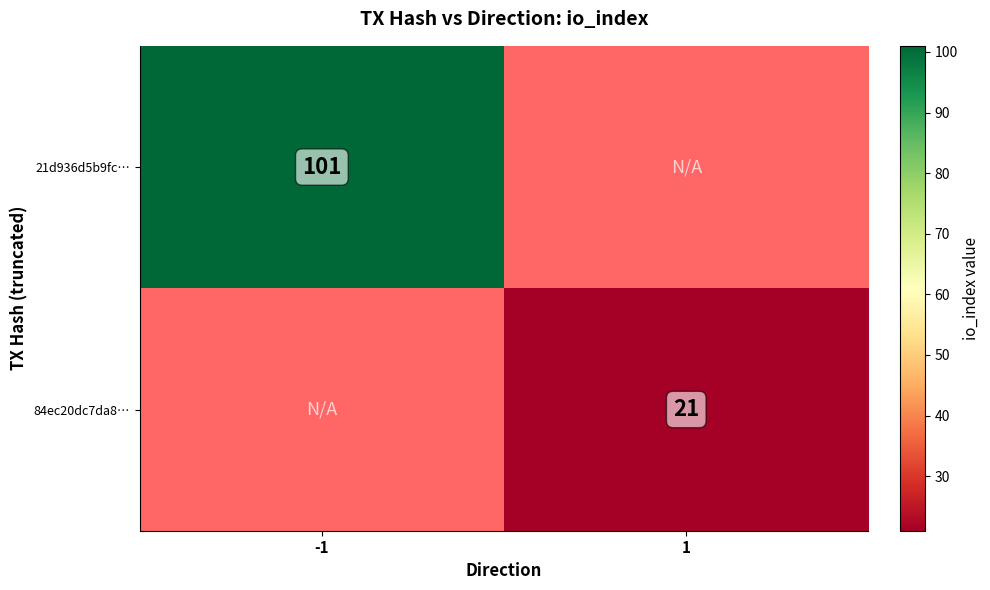

Which label corresponds to the smallest value in the chart?

1